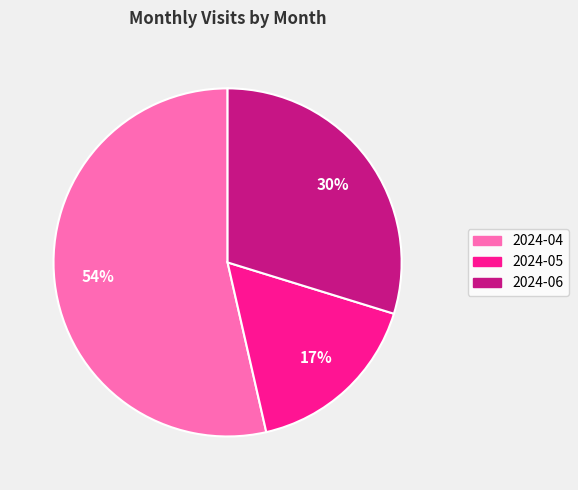

True or false: 2024-06 accounts for 19% of the total.

False